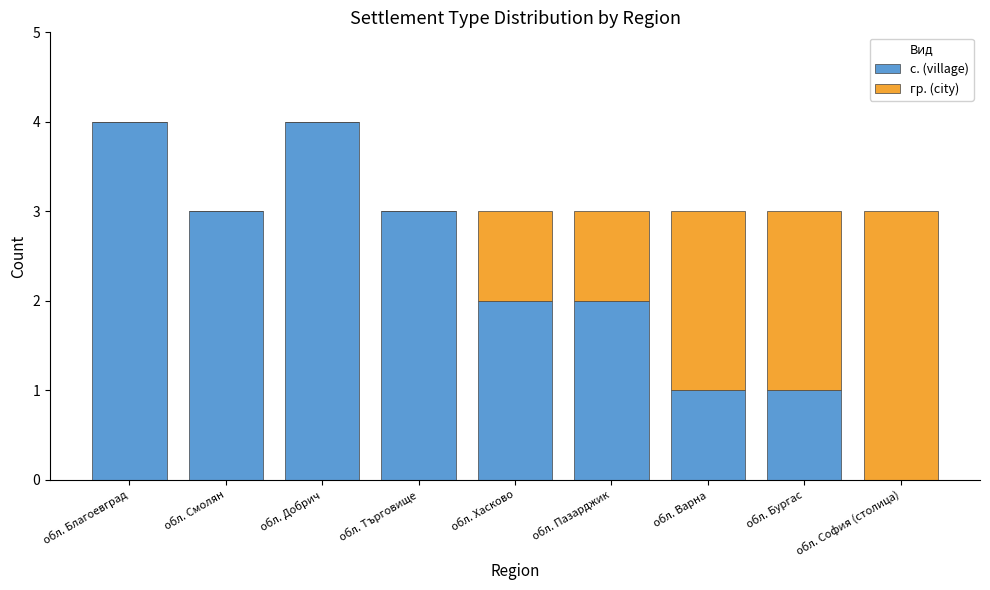

Read the с. (village) value at обл. Благоевград.

4